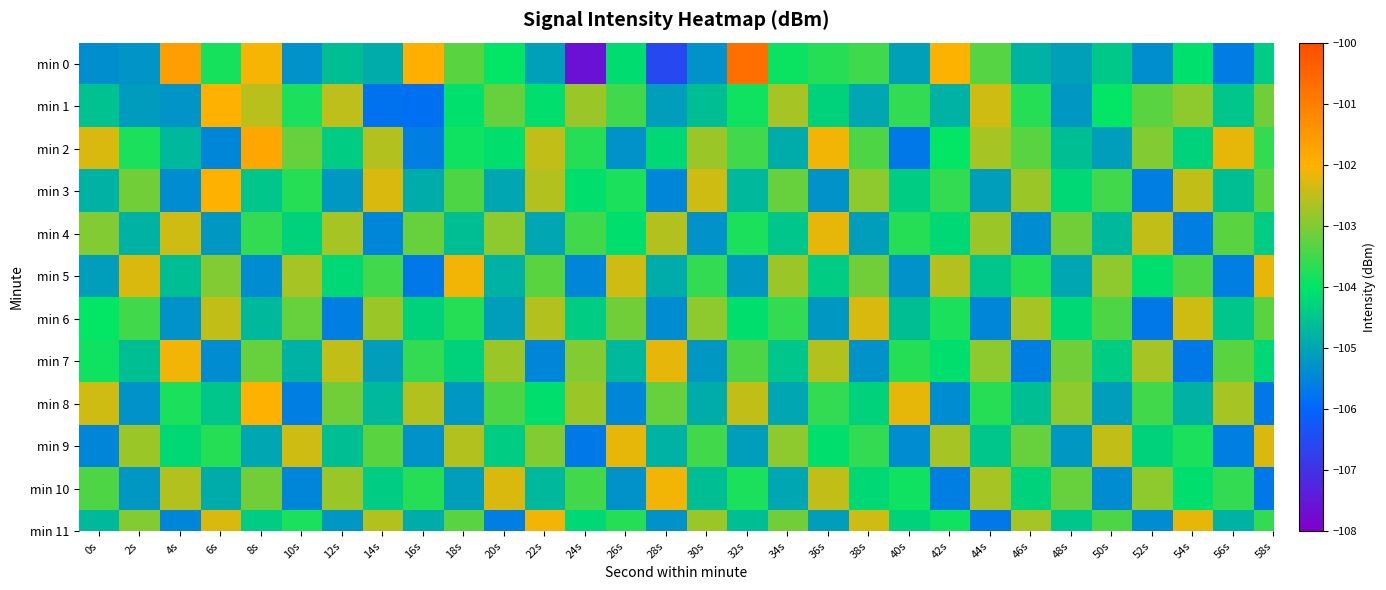

What is the total value across all series at 14s?

-1247.5